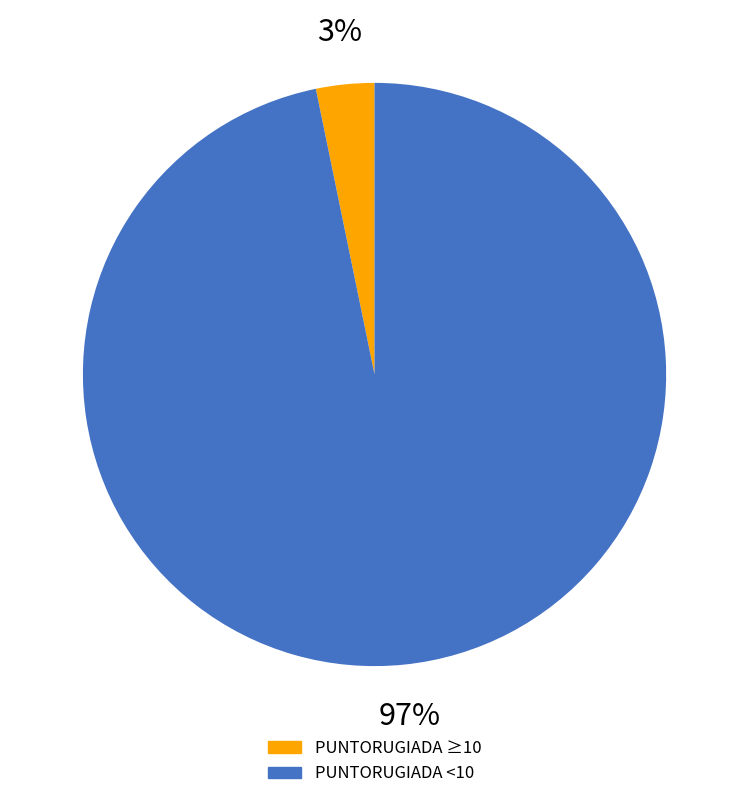

To the nearest percent, what is the difference between the largest and smallest slice percentages?

94%